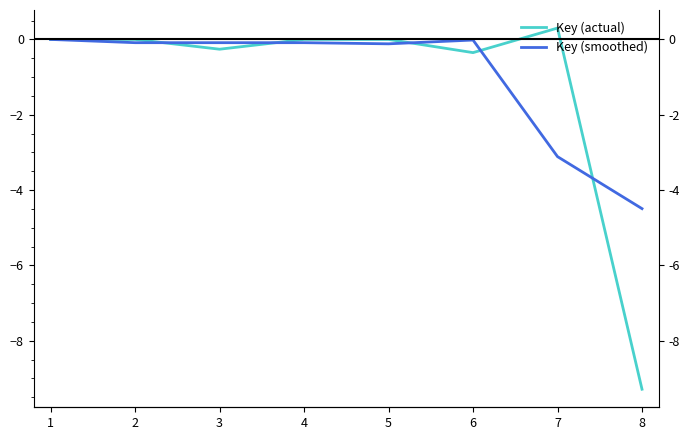

True or false: Key (smoothed) and Key (actual) cross at least once.

True